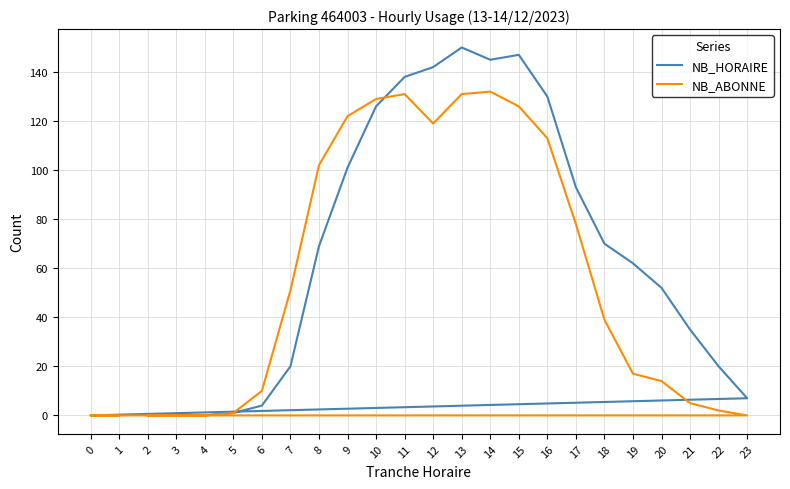

Which category has the lowest value in the NB_ABONNE series?

2